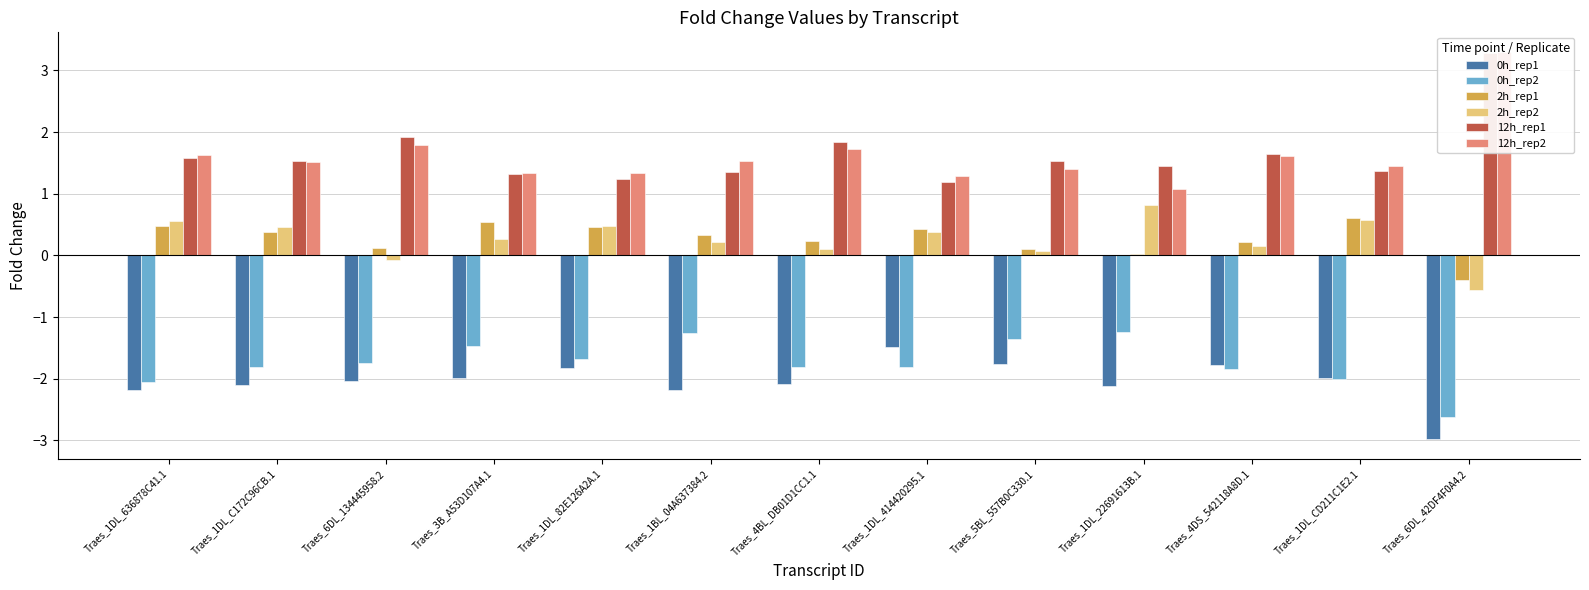

What is the minimum value shown in the chart?

-3.0